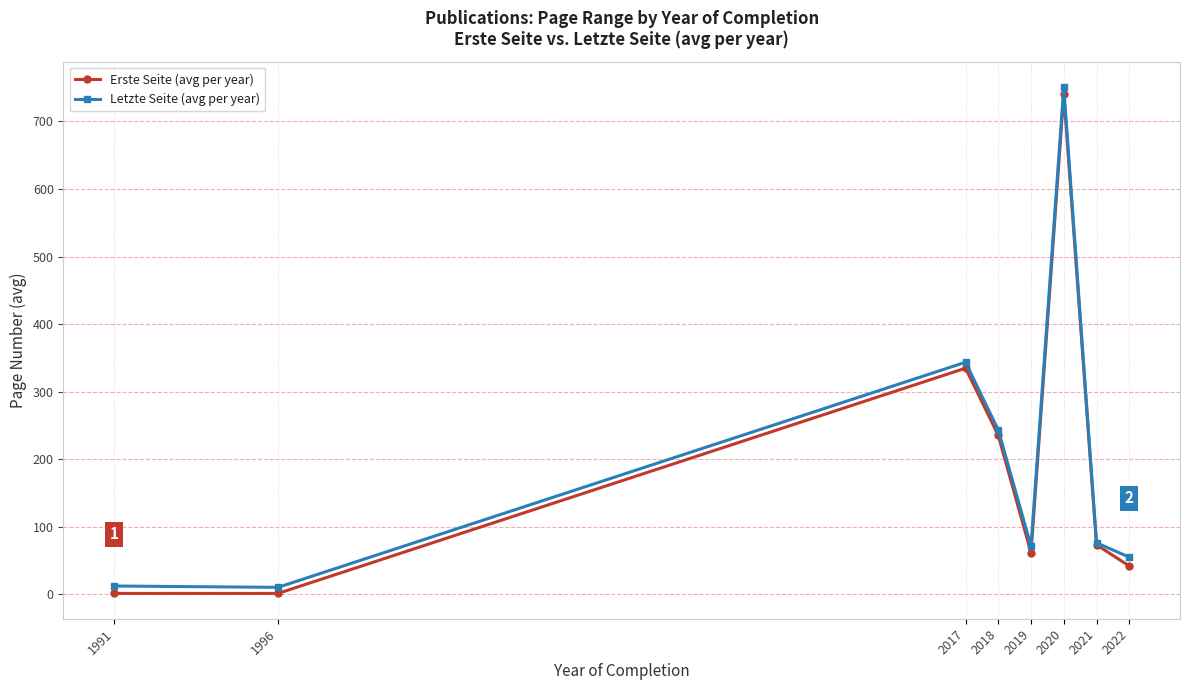

What are all the series names shown in the legend?

Erste Seite (avg per year), Letzte Seite (avg per year)